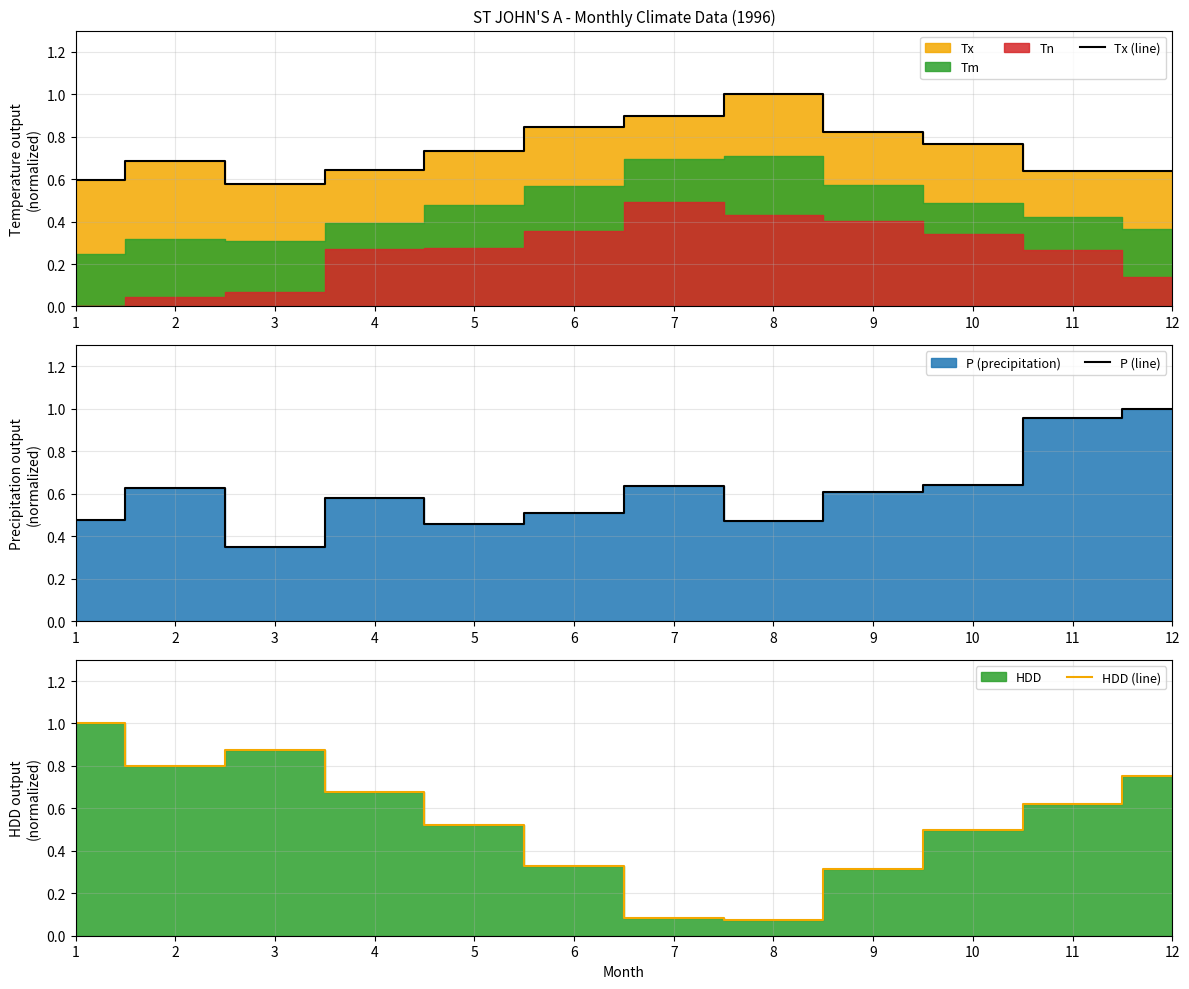

Which series ends up on top after the final intersection of P (line) and HDD (line)?

P (line)